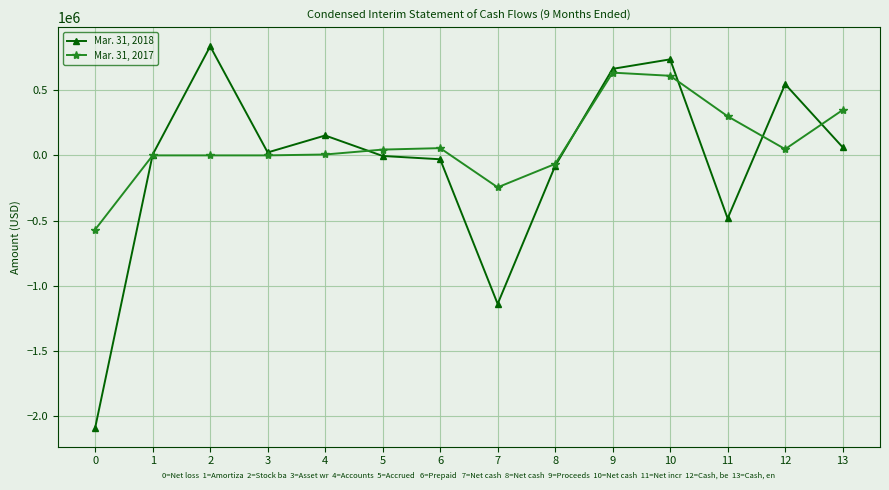

True or false: Mar. 31, 2018 has more than 2 points higher than both neighbors.

True